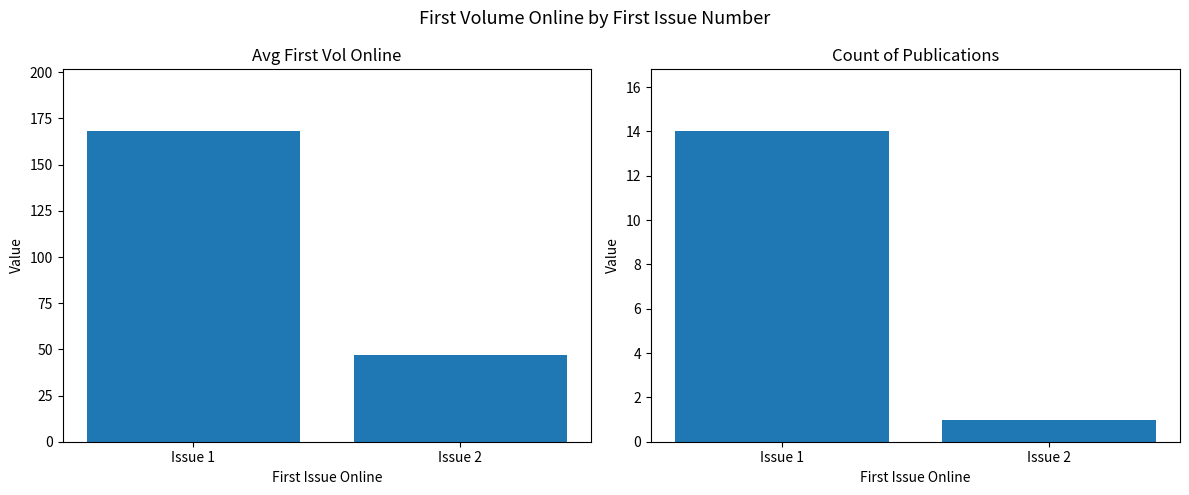

Which label corresponds to the smallest value in the chart?

Issue 2